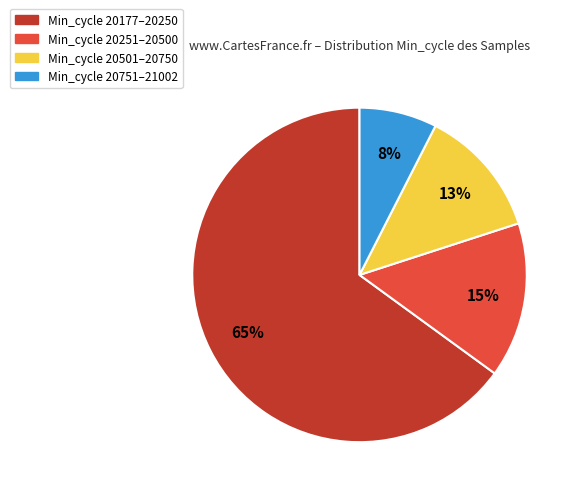

Is it true that Min_cycle 20501–20750 is 26% of the pie?

False